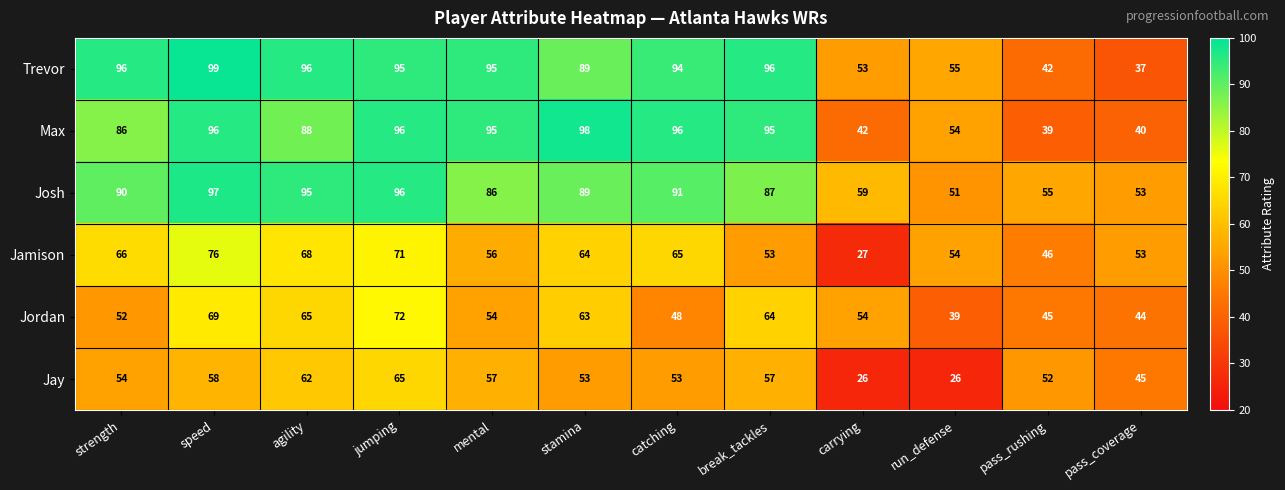

Is it true that Trevor equals 37 at run_defense?

False